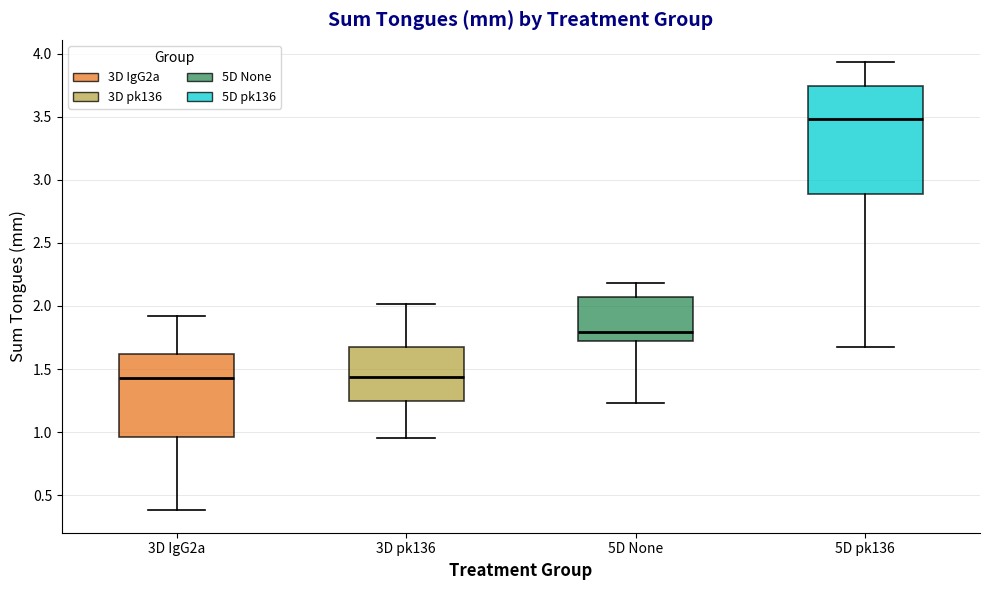

Which box is the tallest, from its lower edge to its upper edge?

5D pk136